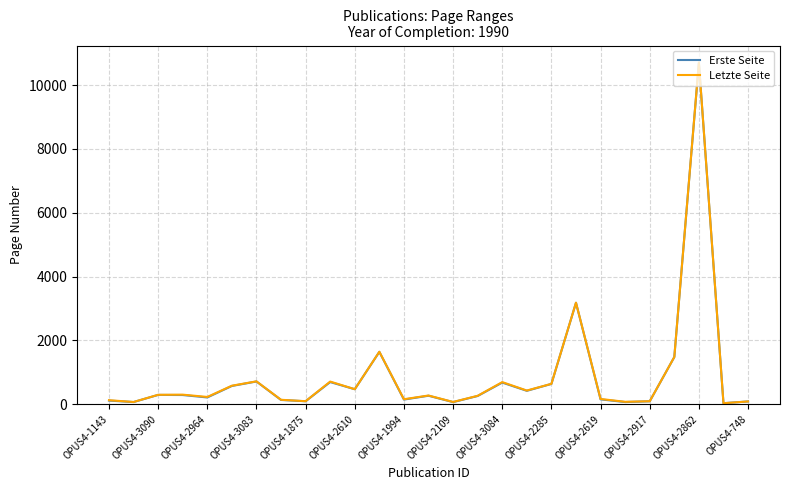

What is the highest value of the Letzte Seite series?

10705